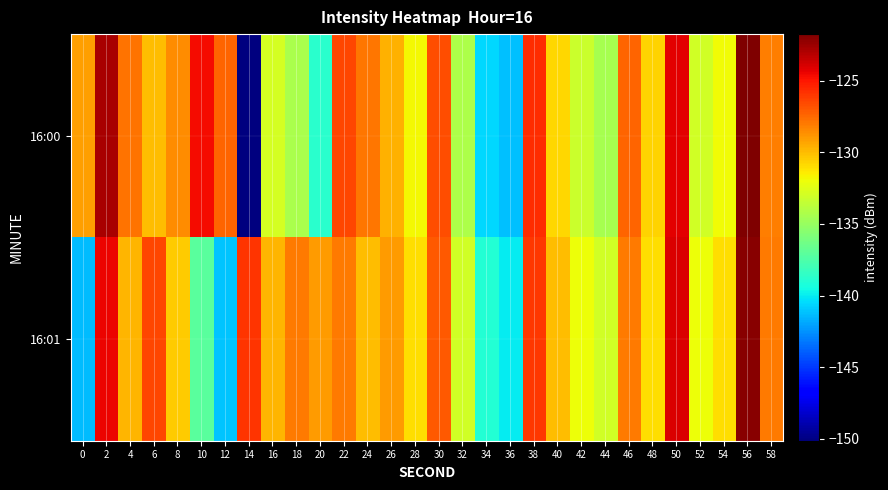

Reading right to left, what are all the values shown in this chart?

16:00: 58=-128.1	56=-121.7	54=-131.9	52=-133.0	50=-124.3	48=-130.7	46=-127.4	44=-134.4	42=-133.2	40=-130.8	38=-125.7	36=-141.2	34=-140.5	32=-134.2	30=-126.7	28=-131.8	26=-129.7	24=-127.9	22=-126.5	20=-138.7	18=-134.3	16=-132.9	14=-150.1	12=-127.4	10=-124.7	8=-128.6	6=-130.0	4=-127.8	2=-122.8	0=-129.1
16:01: 58=-128.0	56=-122.0	54=-131.0	52=-132.0	50=-124.0	48=-131.0	46=-128.0	44=-133.0	42=-132.0	40=-130.0	38=-126.0	36=-140.0	34=-139.0	32=-133.0	30=-127.0	28=-131.0	26=-129.0	24=-130.0	22=-128.0	20=-129.0	18=-128.0	16=-129.8	14=-125.9	12=-141.1	10=-137.1	8=-130.5	6=-126.4	4=-129.8	2=-124.5	0=-141.3